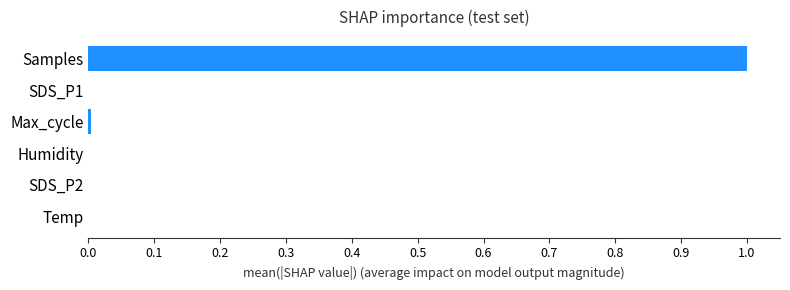

At which category does the chart reach its peak across all series?

Samples